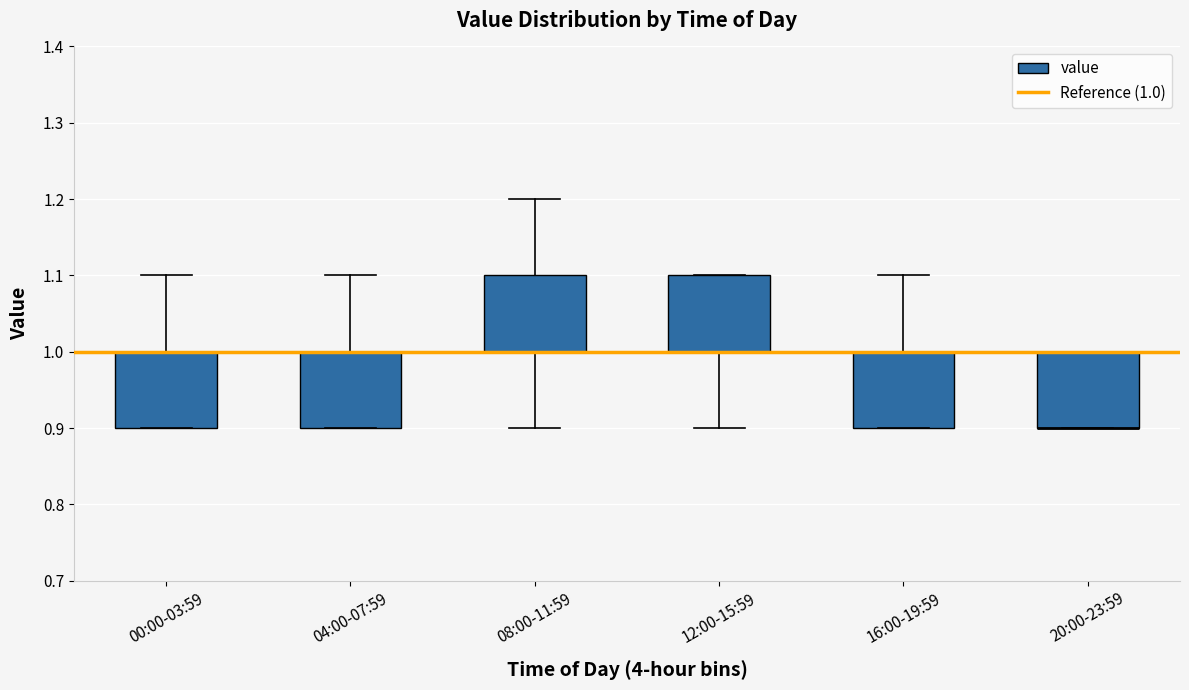

Reading left to right, transcribe this box plot: for each box, give where its median line is, the range the box spans, and where its two whiskers end, as read against the y-axis. The values are not printed on the chart, so give them approximately, as read against the axis.

00:00-03:59: median 1.0 (drawn on the box's upper edge), box 0.9 to 1.0, whiskers 0.9 to 1.1
04:00-07:59: median 1.0 (drawn on the box's upper edge), box 0.9 to 1.0, whiskers 0.9 to 1.1
08:00-11:59: median 1.0 (drawn on the box's lower edge), box 1.0 to 1.1, whiskers 0.9 to 1.2
12:00-15:59: median 1.0 (drawn on the box's lower edge), box 1.0 to 1.1, whiskers 0.9 to 1.1
16:00-19:59: median 1.0 (drawn on the box's upper edge), box 0.9 to 1.0, whiskers 0.9 to 1.1
20:00-23:59: median 0.9 (drawn on the box's lower edge), box 0.9 to 1.0, whiskers 0.9 to 1.0